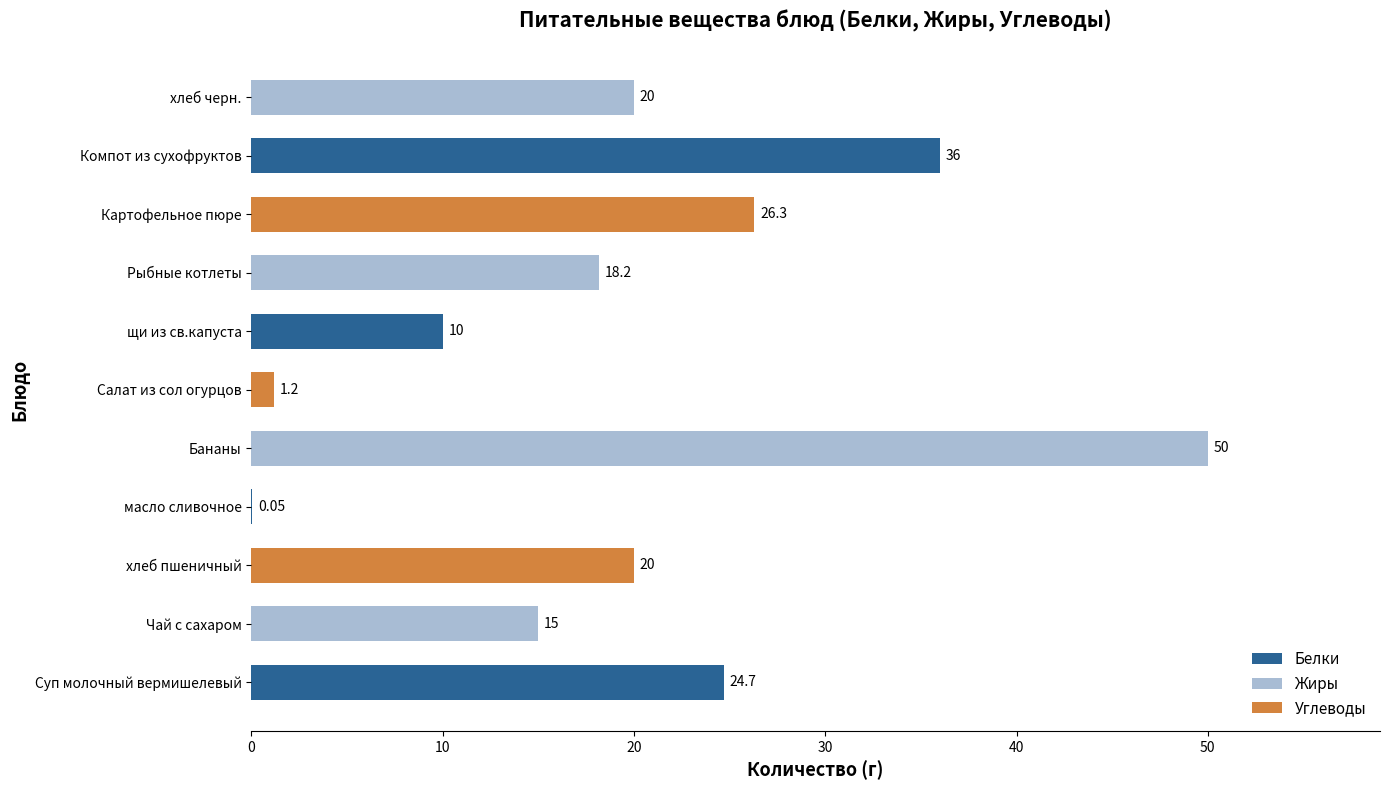

Approximately how many times larger is the value at Чай с сахаром compared to Компот из сухофруктов?

0.4